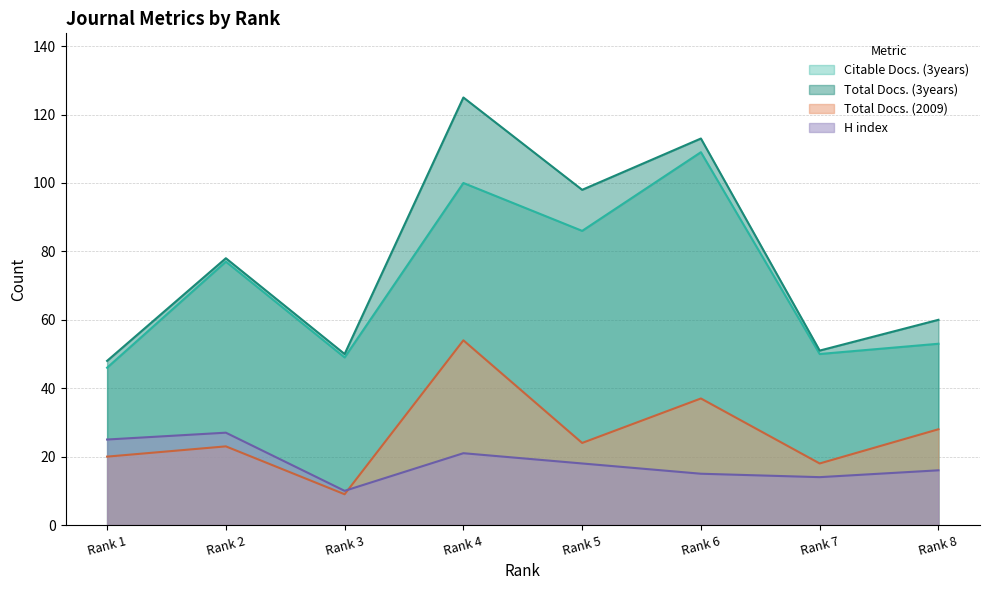

What is the difference between the highest and lowest values at Rank 6?

98